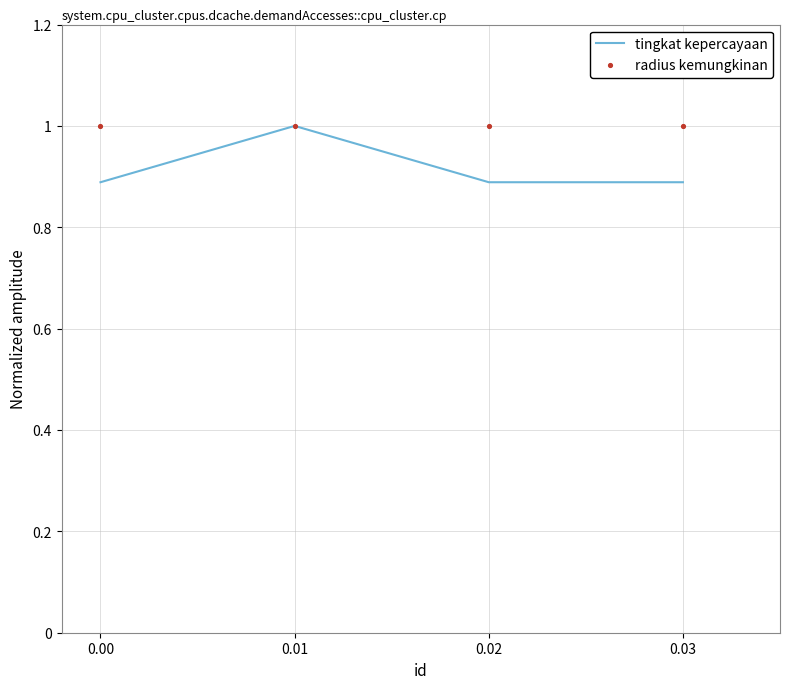

At how many categories does at least one series exceed 0?

4